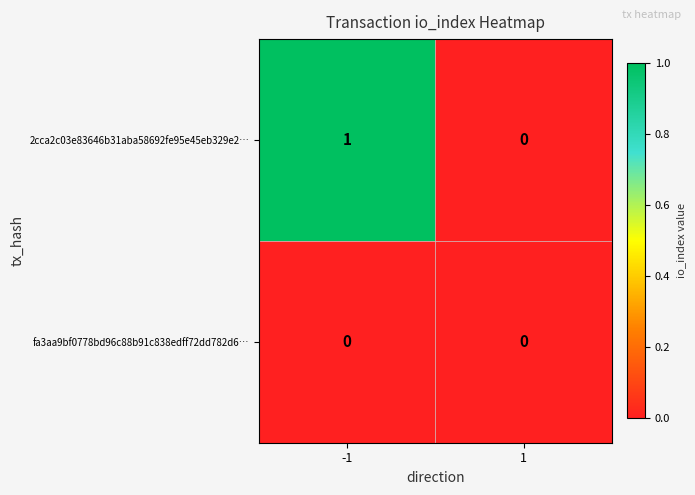

Rank the series by their maximum value, from highest to lowest.

2cca2c03e83646b31aba58692fe95e45eb329e2…, fa3aa9bf0778bd96c88b91c838edff72dd782d6…